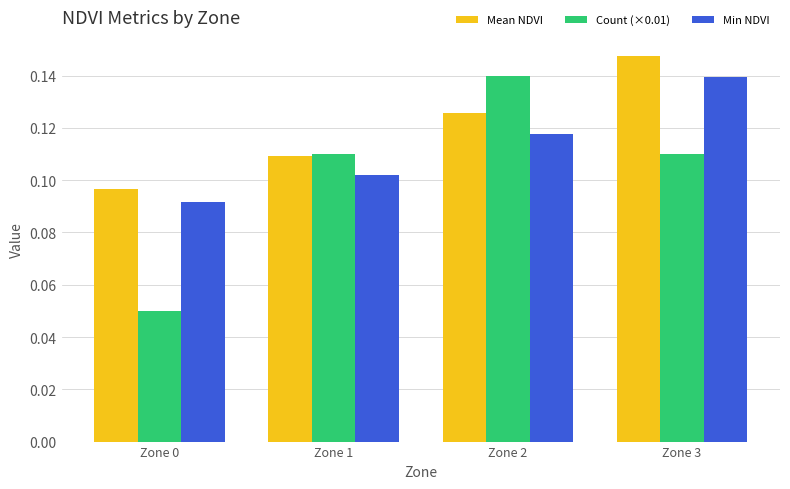

True or false: Mean NDVI has a value of 0.2 at Zone 1.

False